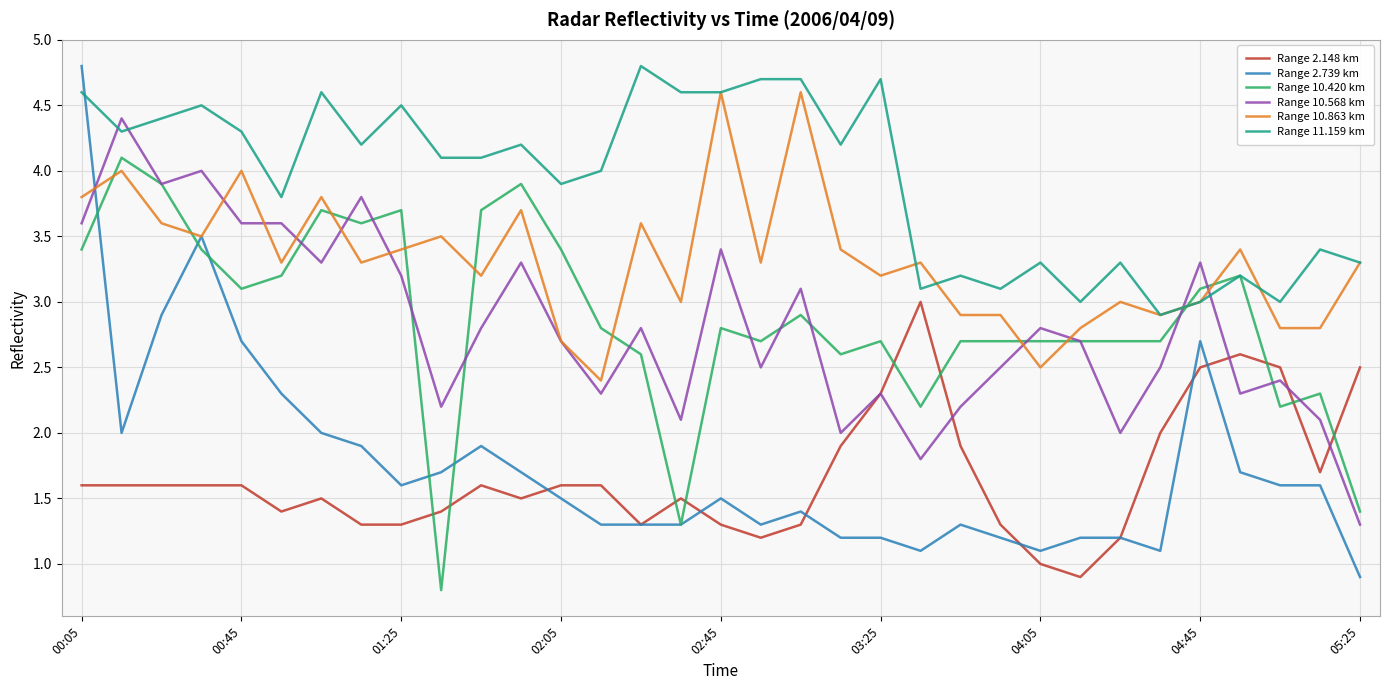

Which series has the largest total across all categories?

Range 11.159 km